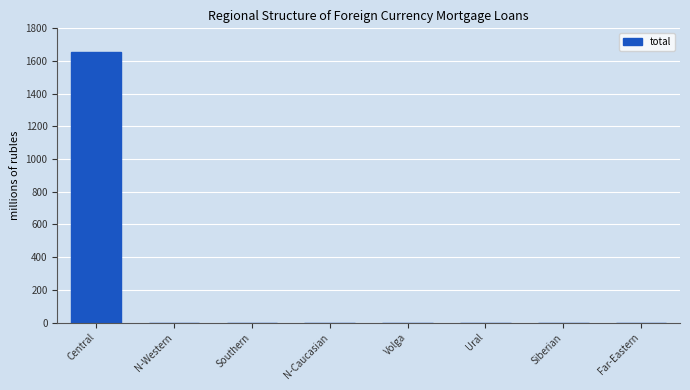

What is the change in value from Central to Far-Eastern?

-1654